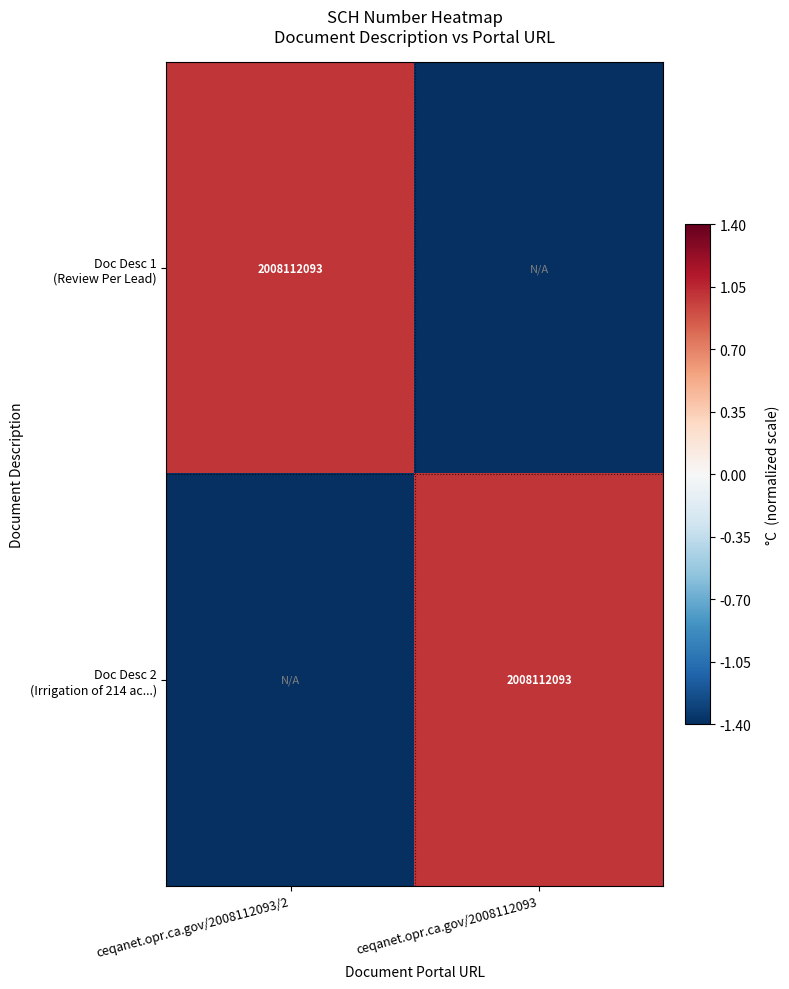

Which label corresponds to the smallest value in the chart?

ceqanet.opr.ca.gov/2008112093